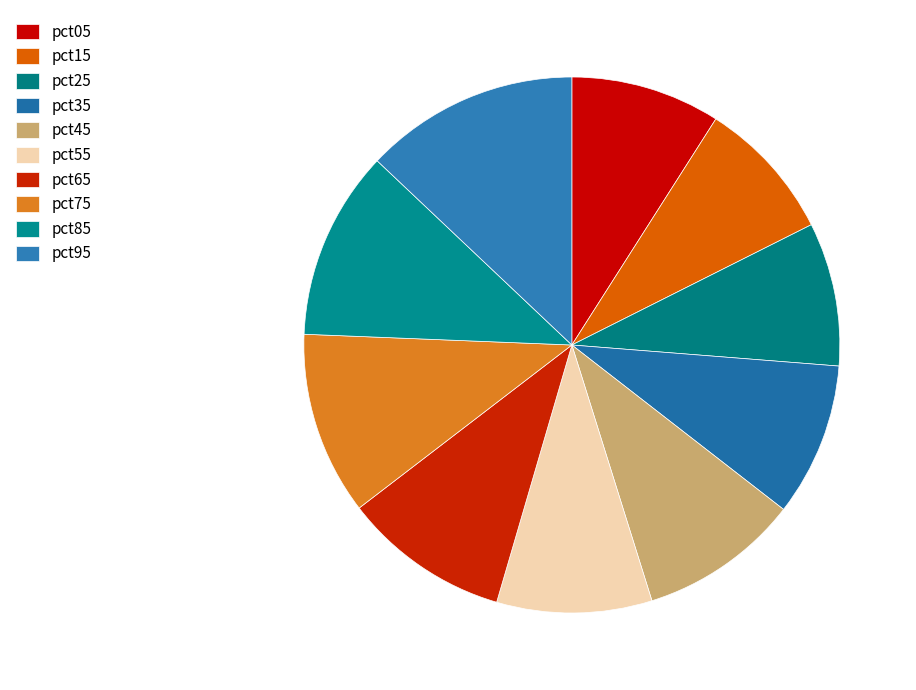

Rank the categories by value from highest to lowest.

pct95, pct85, pct75, pct65, pct45, pct55, pct35, pct05, pct25, pct15